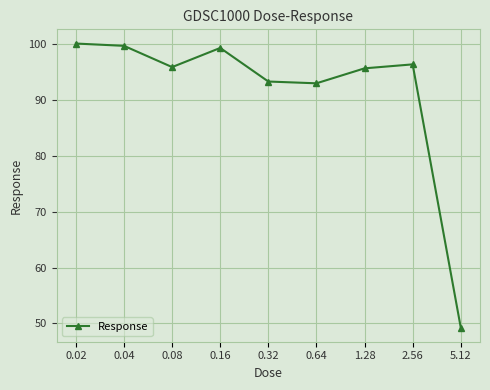

How many points are lower than both their immediate neighbors (excluding endpoints)?

2